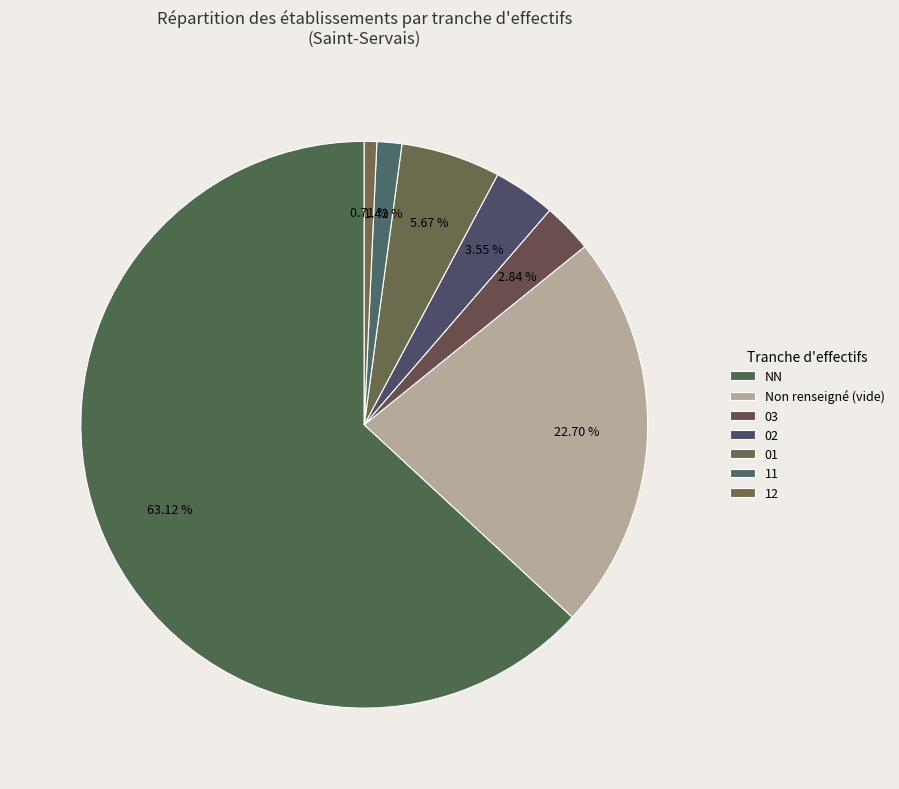

What percentage is the 11 slice, to the nearest percent?

1%